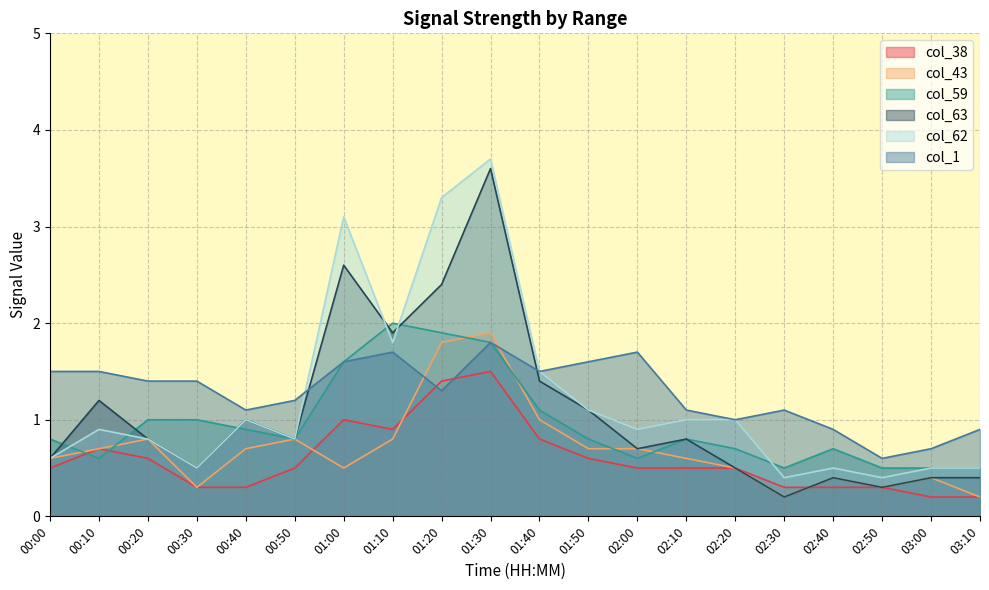

Count the number of categories in the chart.

20